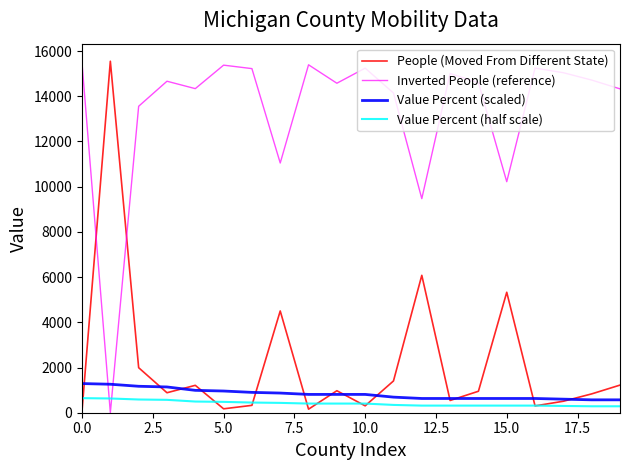

What is the greatest value displayed?

15549